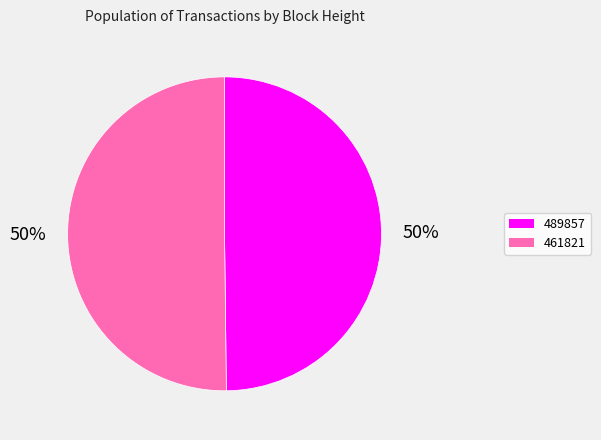

True or false: 489857 accounts for 63% of the total.

False